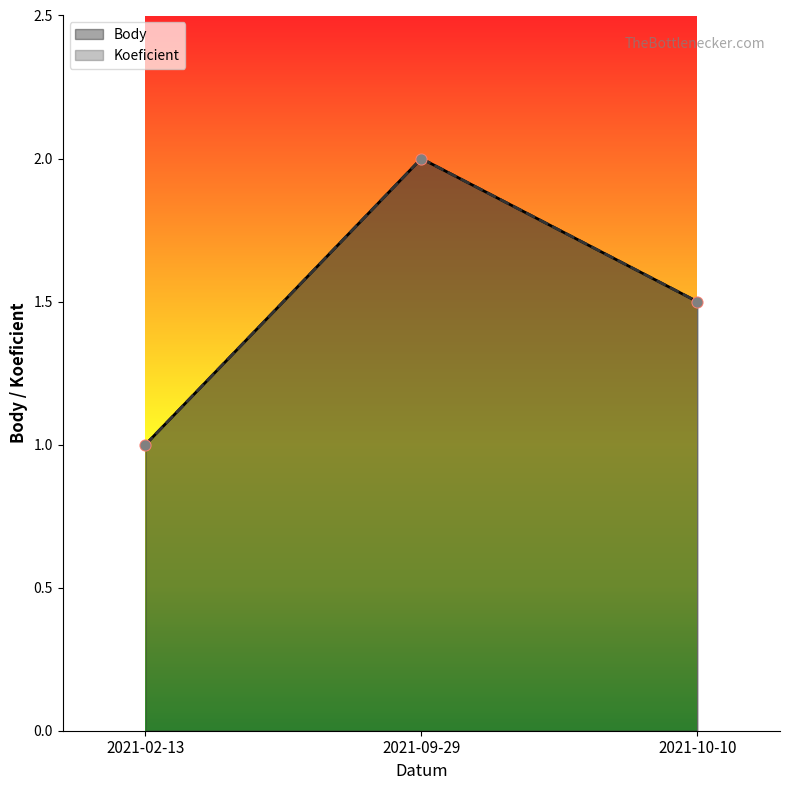

What is the total value across all series at 2021-09-29?

4.0